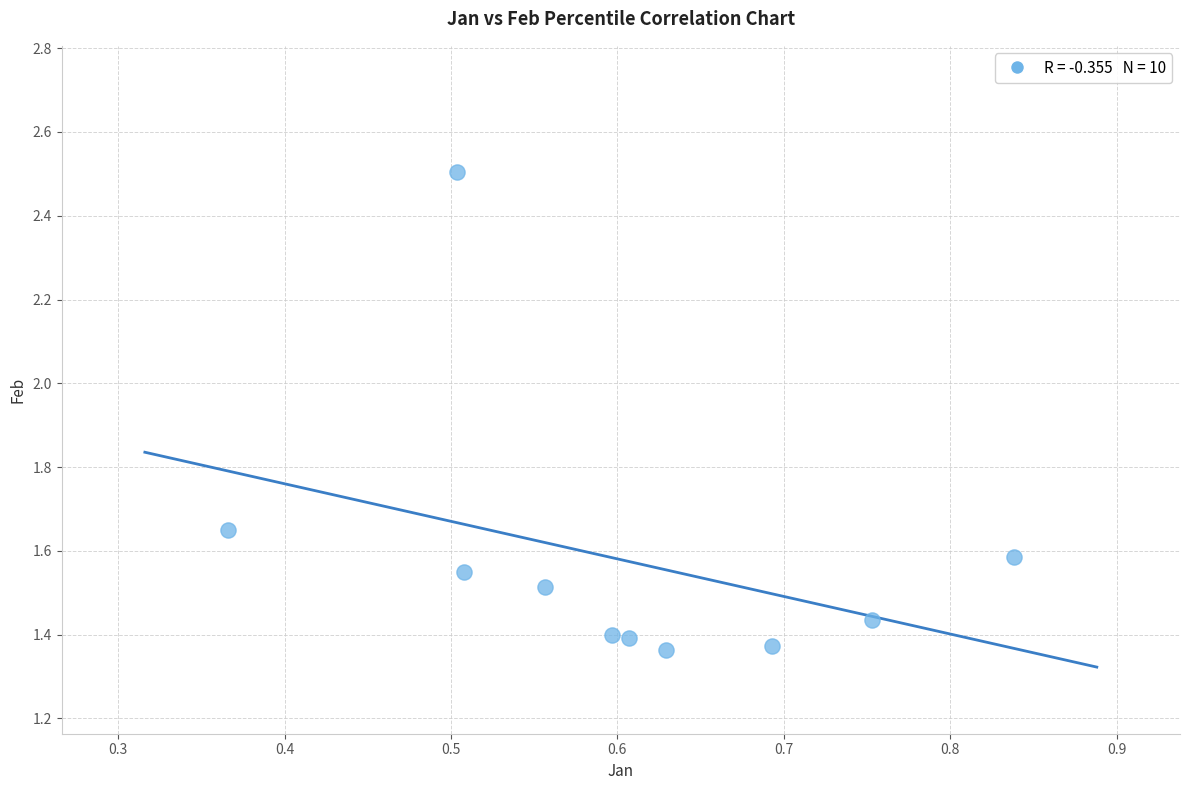

What is the range of Y values (max minus min)?

1.1